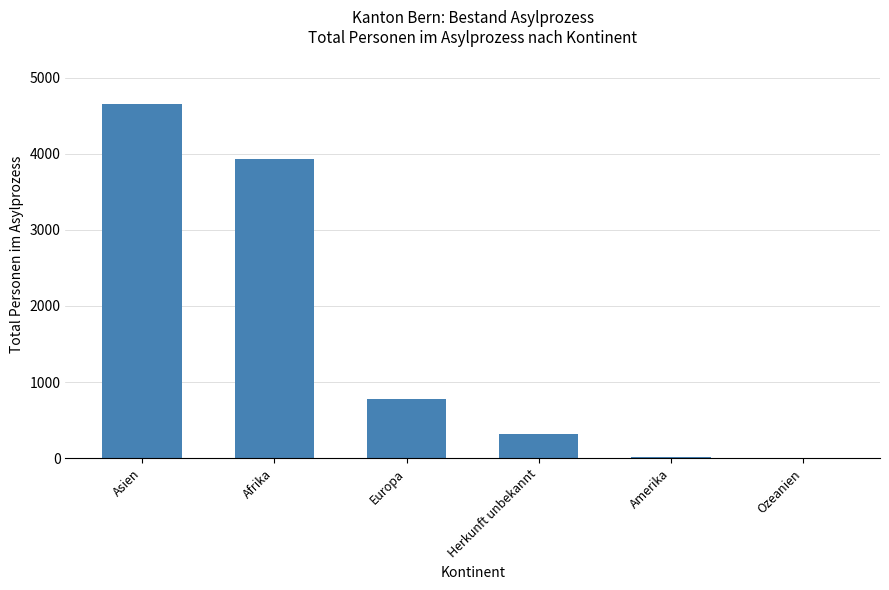

Between Ozeanien and Europa, which is larger?

Europa